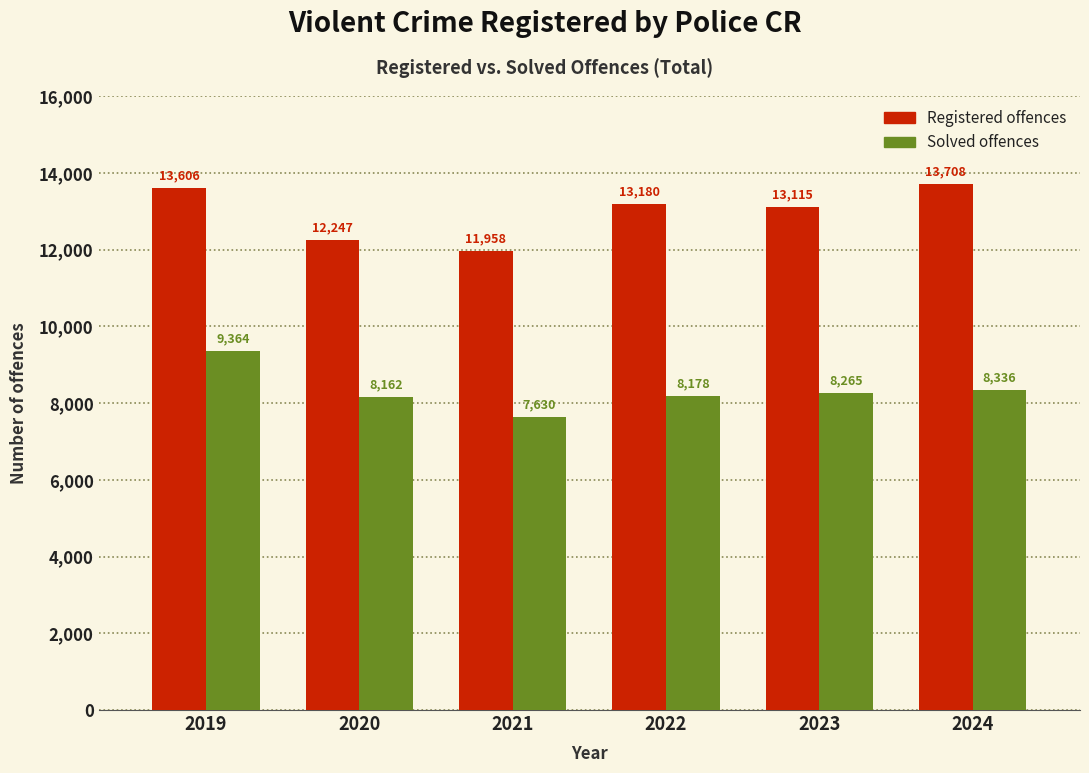

Reading left to right, what are all the values shown in this chart?

Registered offences: 13606	12247	11958	13180	13115	13708
Solved offences: 9364	8162	7630	8178	8265	8336